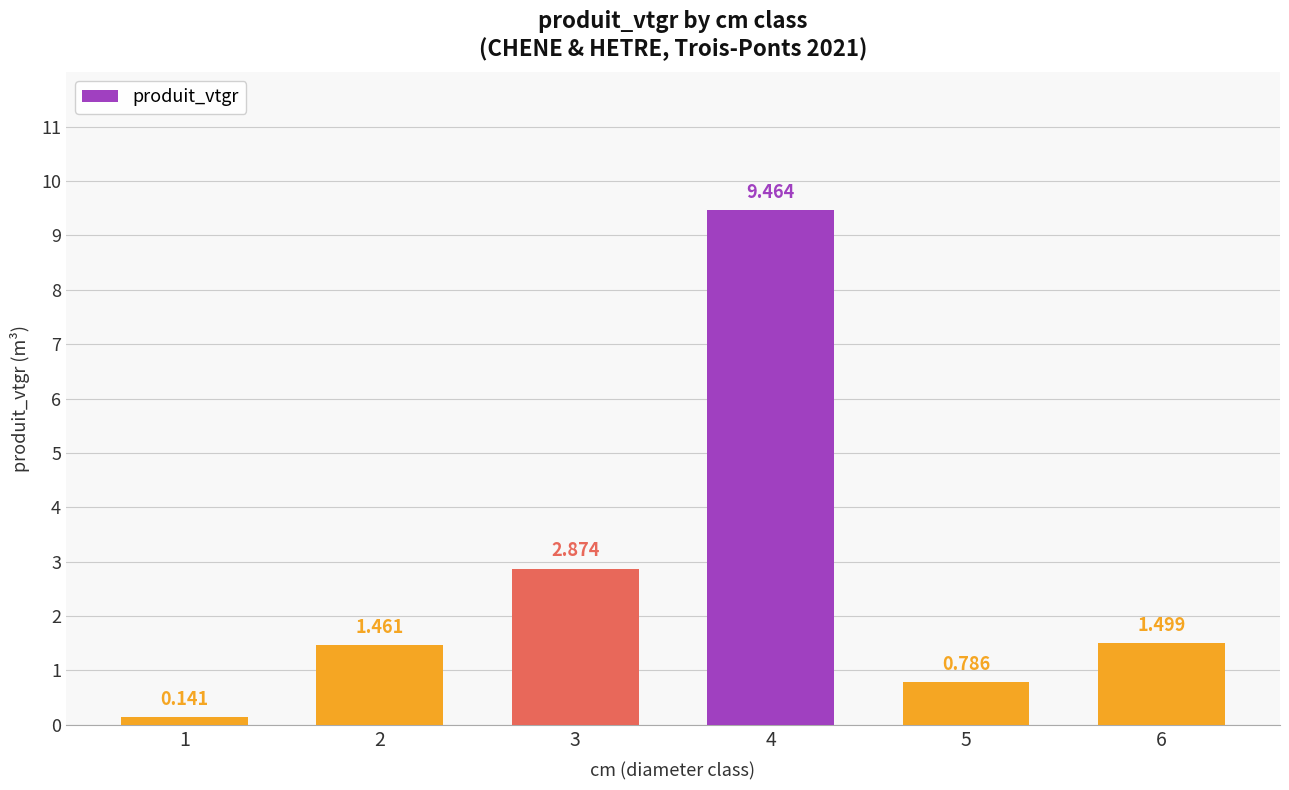

Which label corresponds to the largest value in the chart?

4